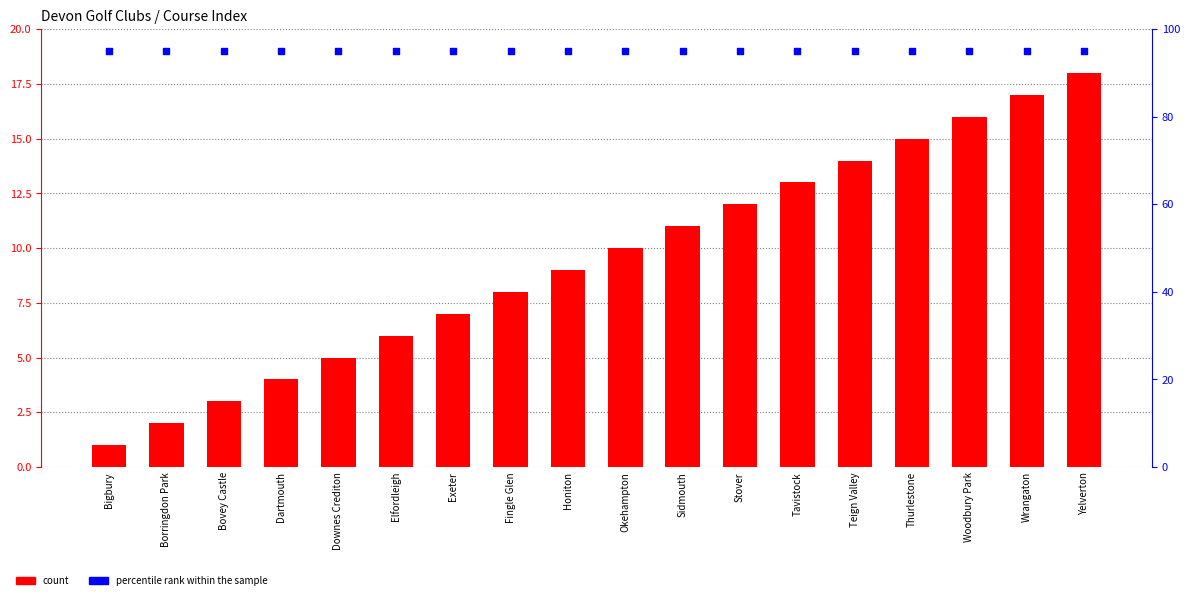

Is the value of percentile rank within the sample at Tavistock greater than the value of count at Bigbury?

Yes